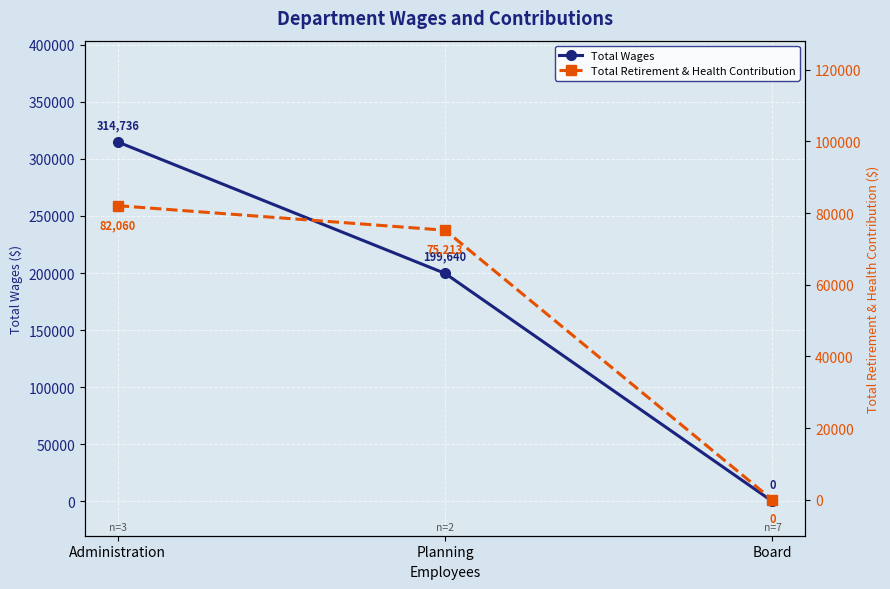

Which has a higher value, Board or Administration?

Administration